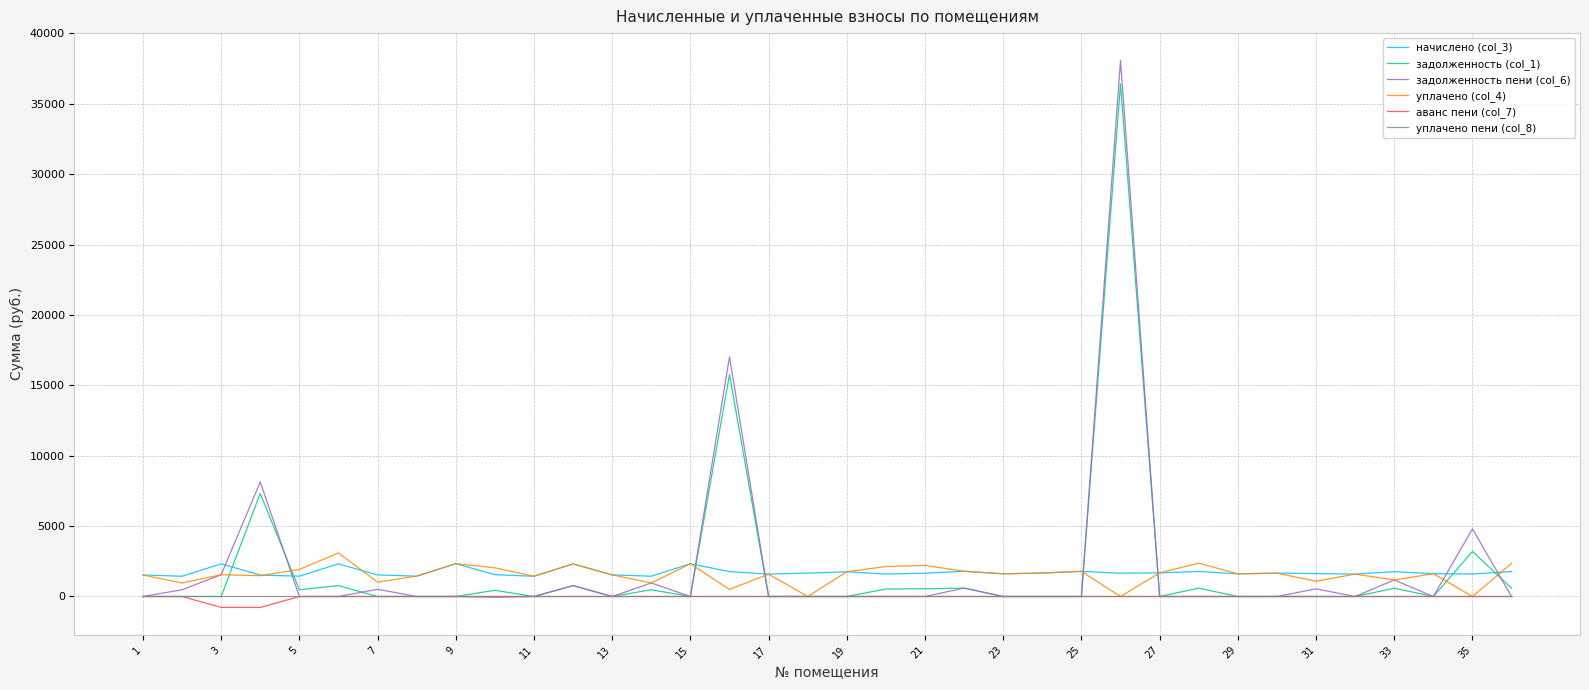

Which series has the largest range (max minus min)?

задолженность пени (col_6)